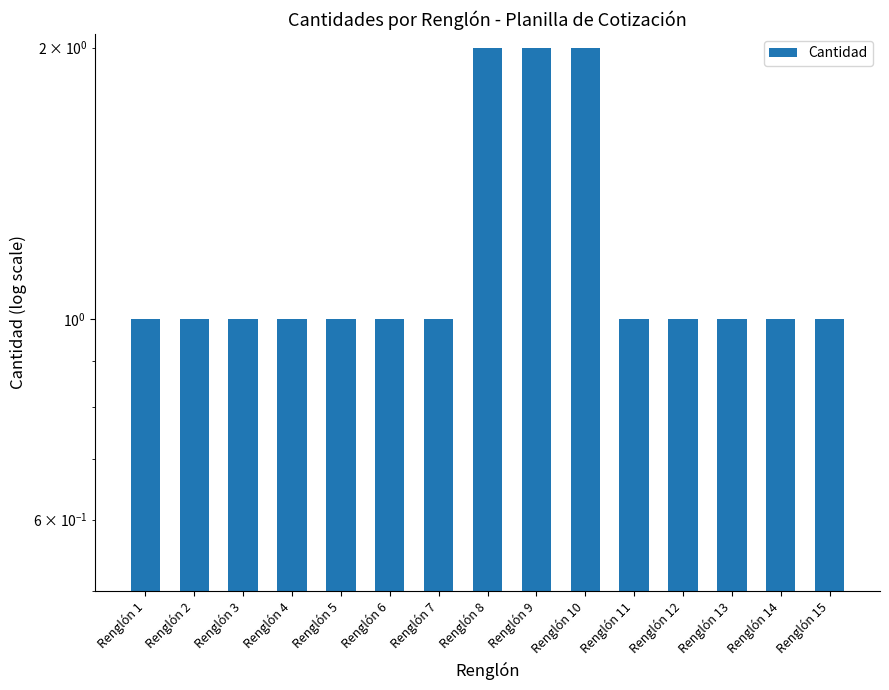

What is the difference between the values at Renglón 1 and Renglón 10?

1